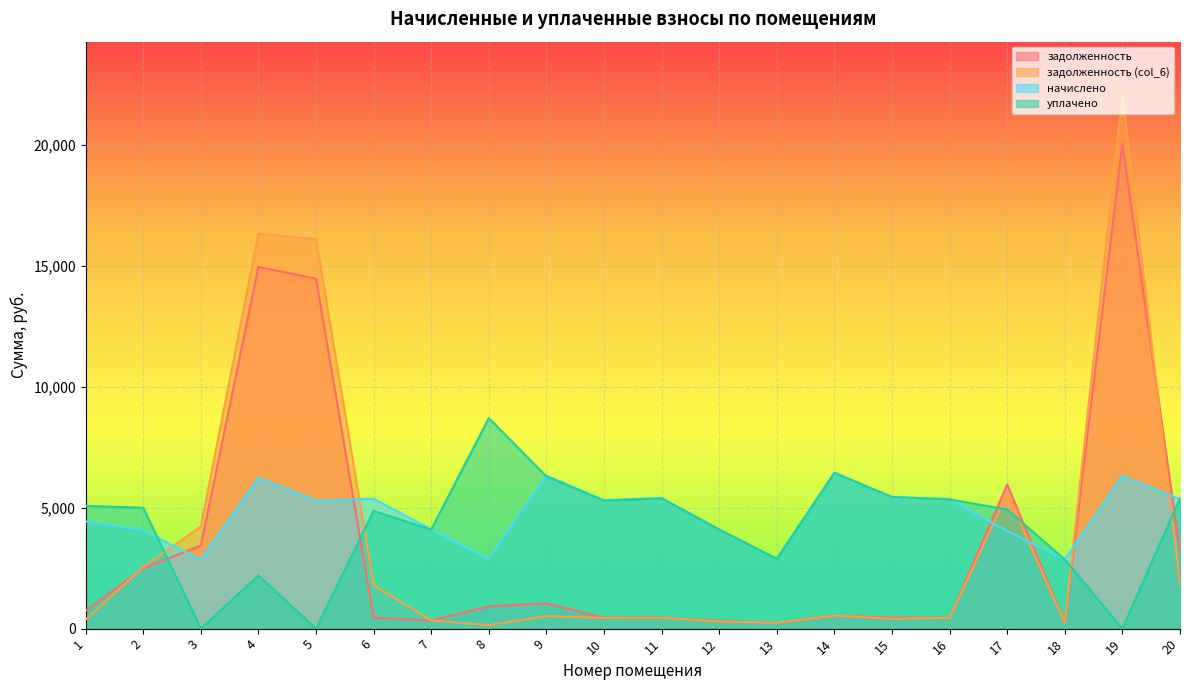

What is the maximum value for задолженность (col_6)?

22078.1